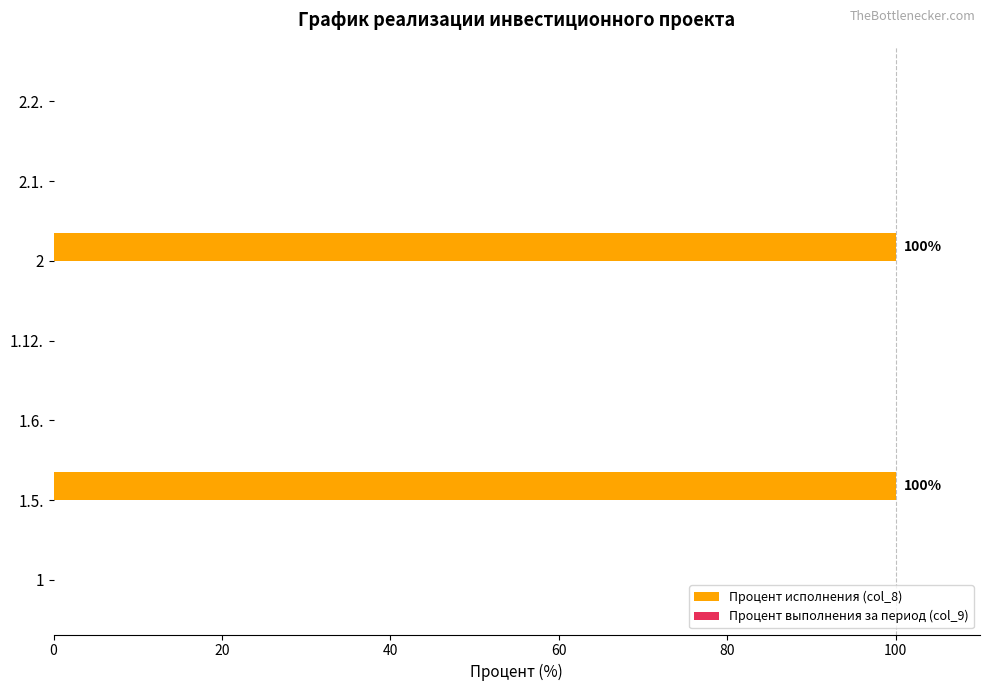

True or false: the data shows -48 at 2.2..

False